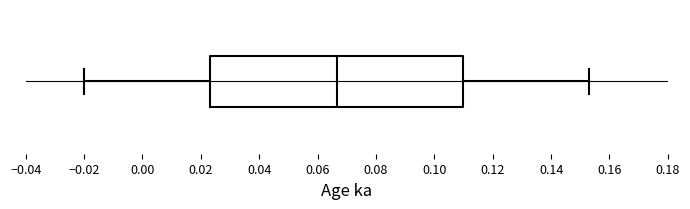

Where does the left whisker of the box end on the x-axis? The values are not printed on the chart, so give them approximately, as read against the axis.

-0.020